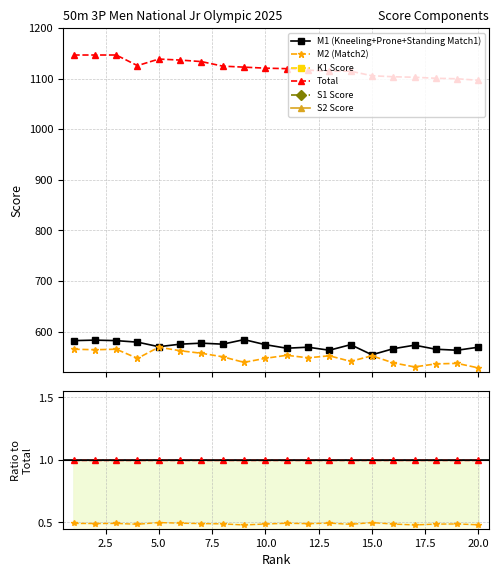

Rank the categories by K1_score value from highest to lowest.

1, 3, 9, 12, 19, 2, 5, 6, 8, 14, 4, 7, 20, 16, 17, 11, 15, 18, 10, 13